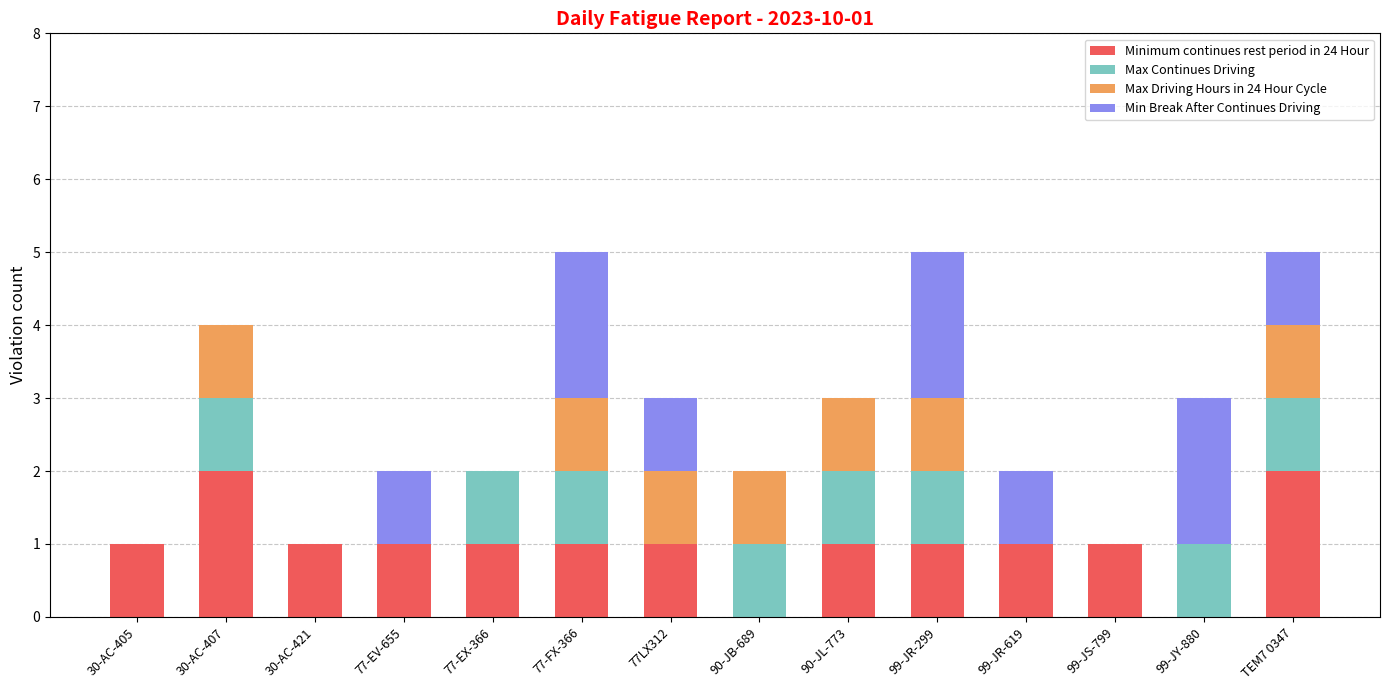

What is the total value across all series at TEM7 0347?

5